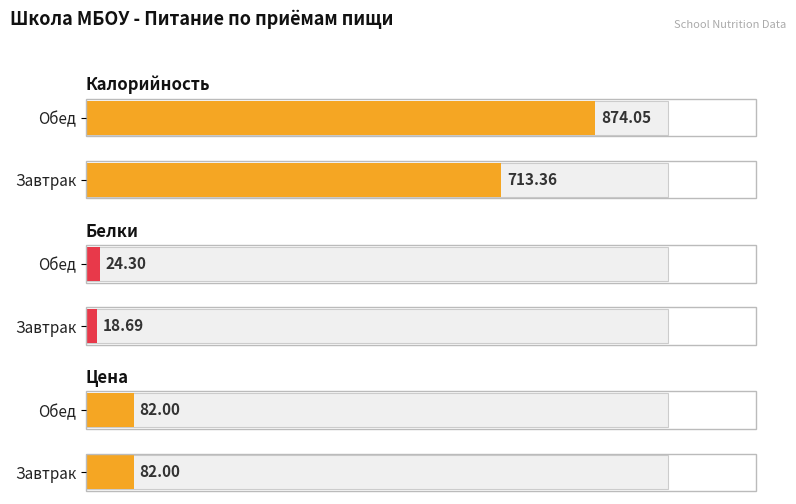

Reading right to left, list all the values displayed in this chart.

Калорийность: 874.0	713.4
Белки: 24.3	18.7
Цена: 82.0	82.0